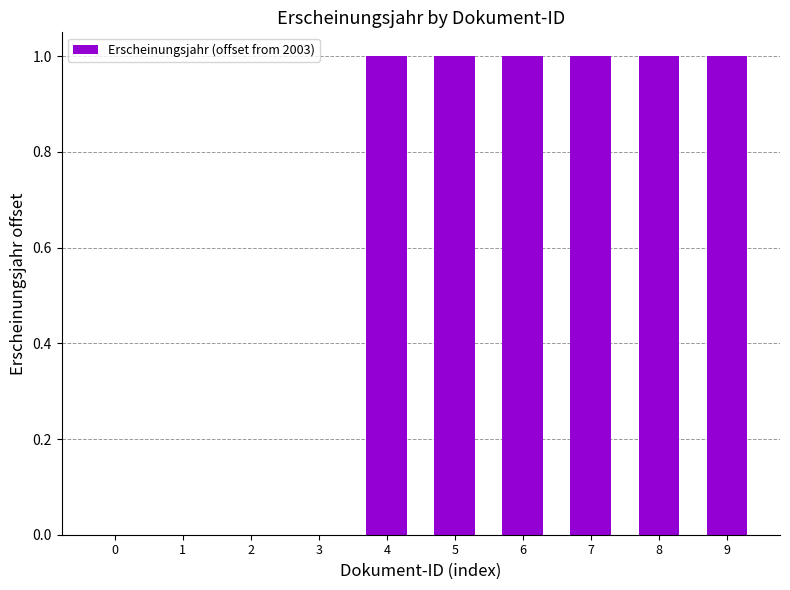

The value at 2 is 0. True or false?

True